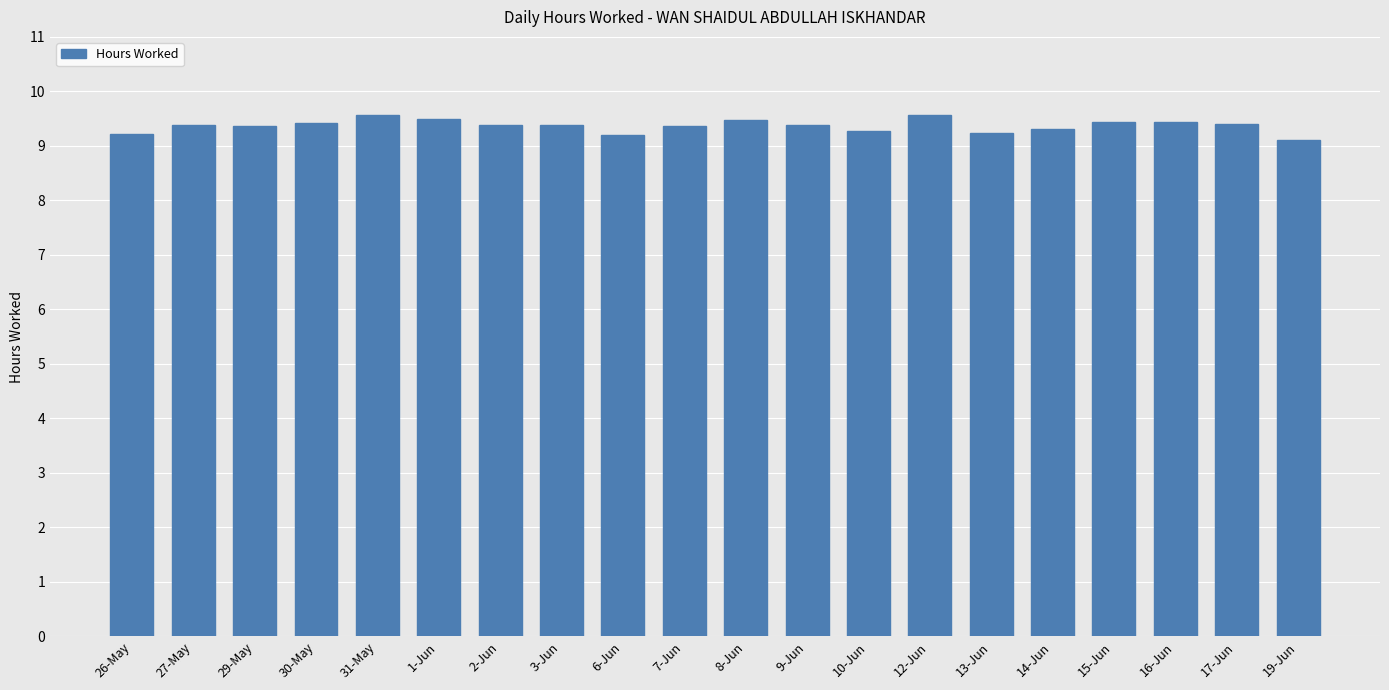

Is it true that the value at 26-May is 9.2?

True